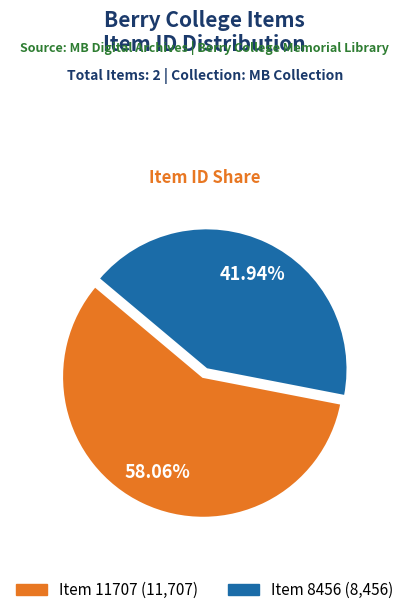

How many segments does this pie chart have?

2